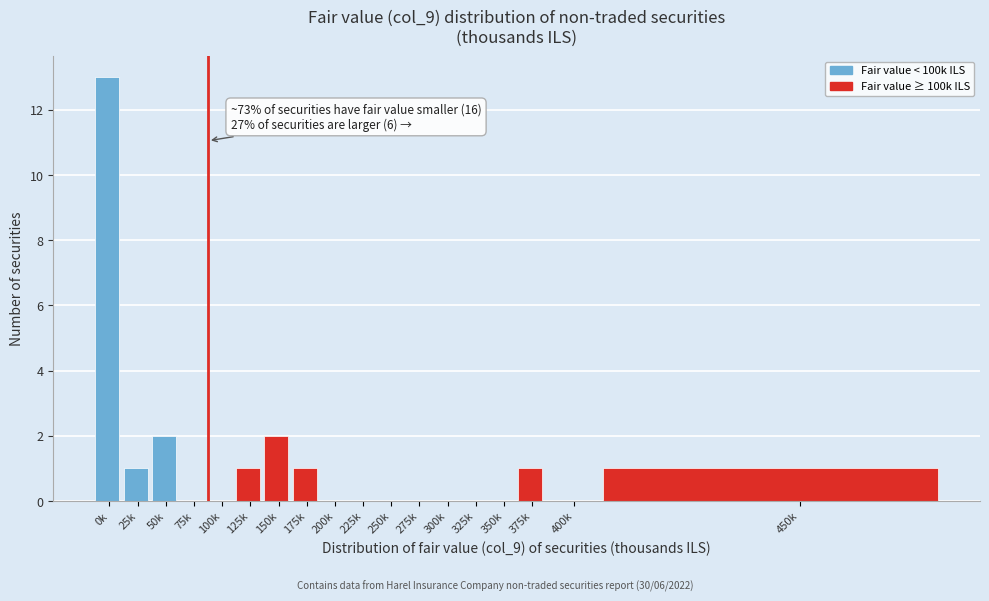

Reading left to right, transcribe all the data shown in this chart.

0k=13	25k=1	50k=2	75k=0	100k=0	125k=1	150k=2	175k=1	200k=0	225k=0	250k=0	275k=0	300k=0	325k=0	350k=0	375k=1	400k=0	450k=1